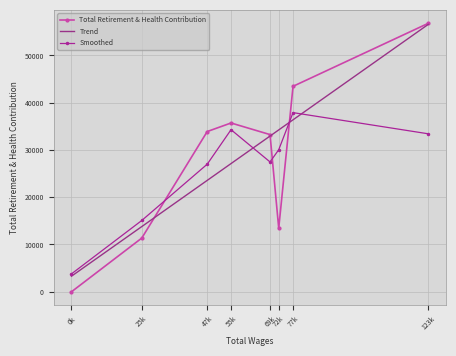

How many data points in Smoothed are less than 30050?

4